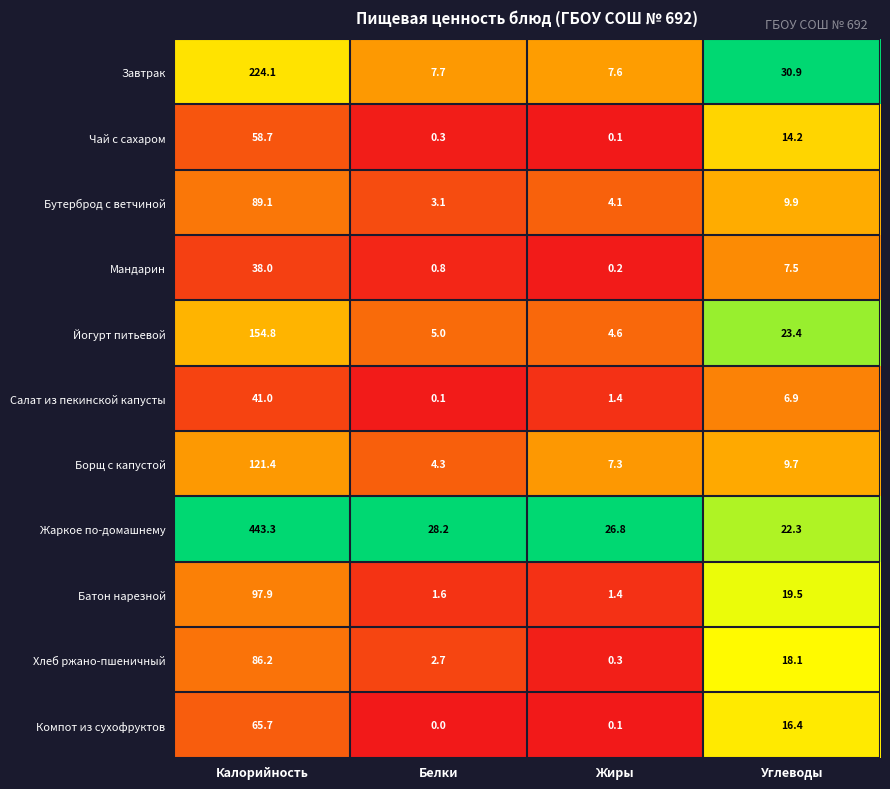

What is the difference between the Бутерброд с ветчиной values at Углеводы and Калорийность?

79.2